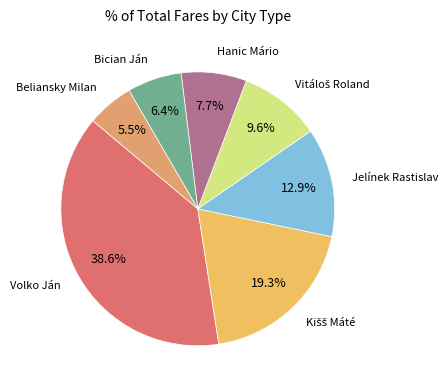

Which category has the smallest portion of the pie?

Beliansky Milan